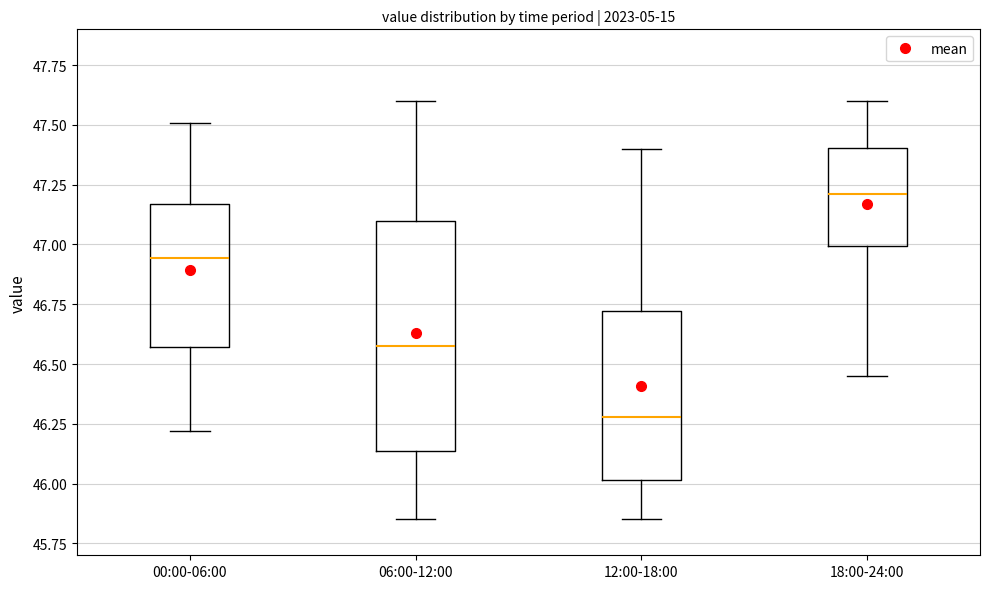

Reading left to right, read every box against the y-axis: the position of its median line, the range the box covers, and the ends of its whiskers. The values are not printed on the chart, so give them approximately, as read against the axis.

00:00-06:00: median 46.95, box 46.55 to 47.15, whiskers 46.20 to 47.50
06:00-12:00: median 46.60, box 46.15 to 47.10, whiskers 45.85 to 47.60
12:00-18:00: median 46.30, box 46.00 to 46.70, whiskers 45.85 to 47.40
18:00-24:00: median 47.20, box 47.00 to 47.40, whiskers 46.45 to 47.60